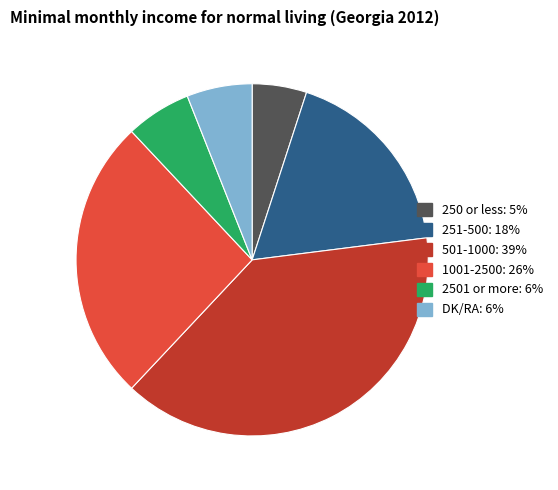

Does any single category account for the majority?

No